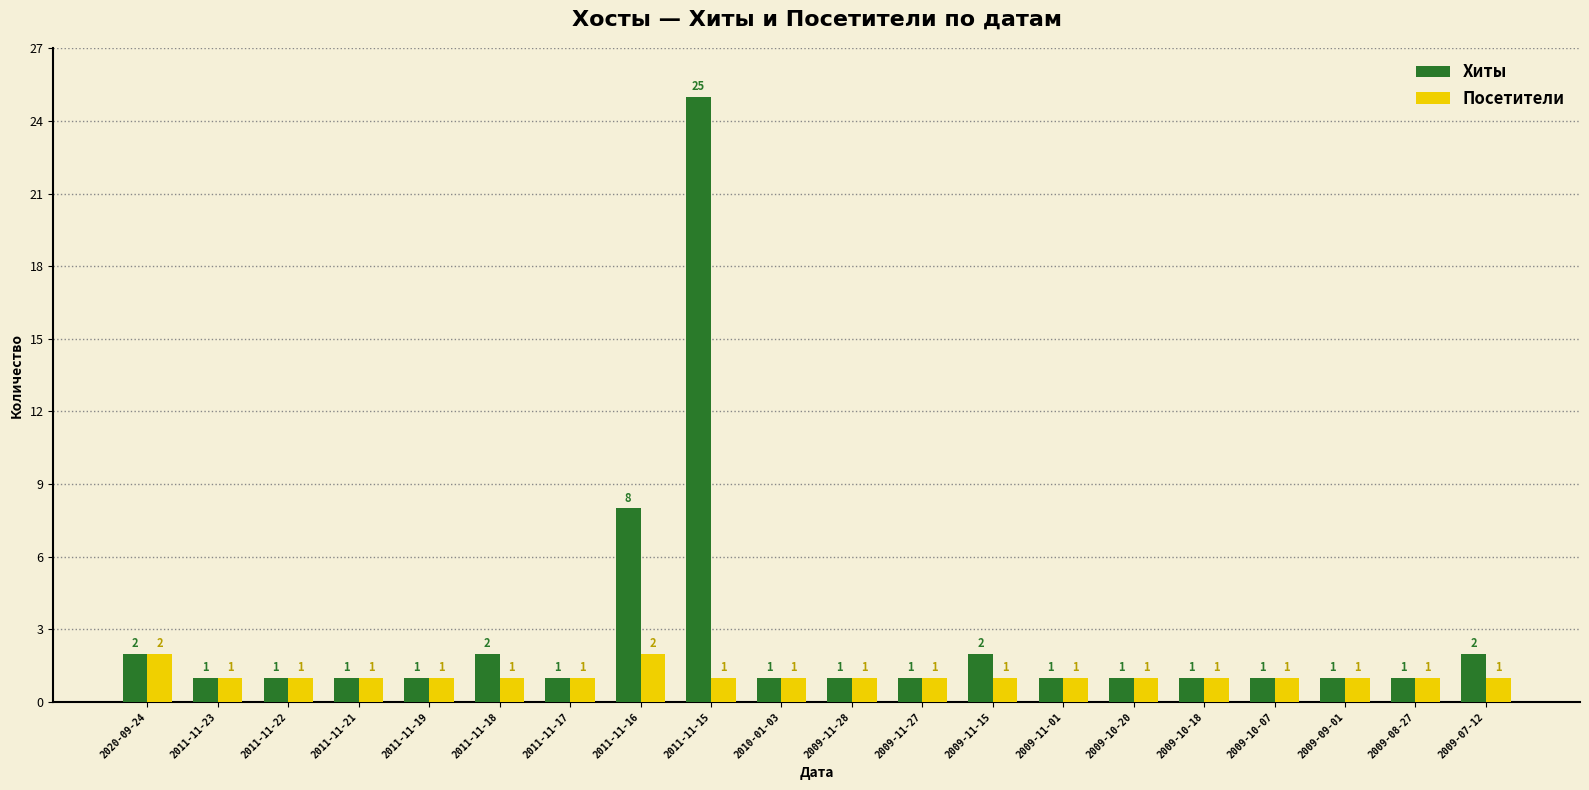

Count the Посетители values in the range 1 to 2.

20